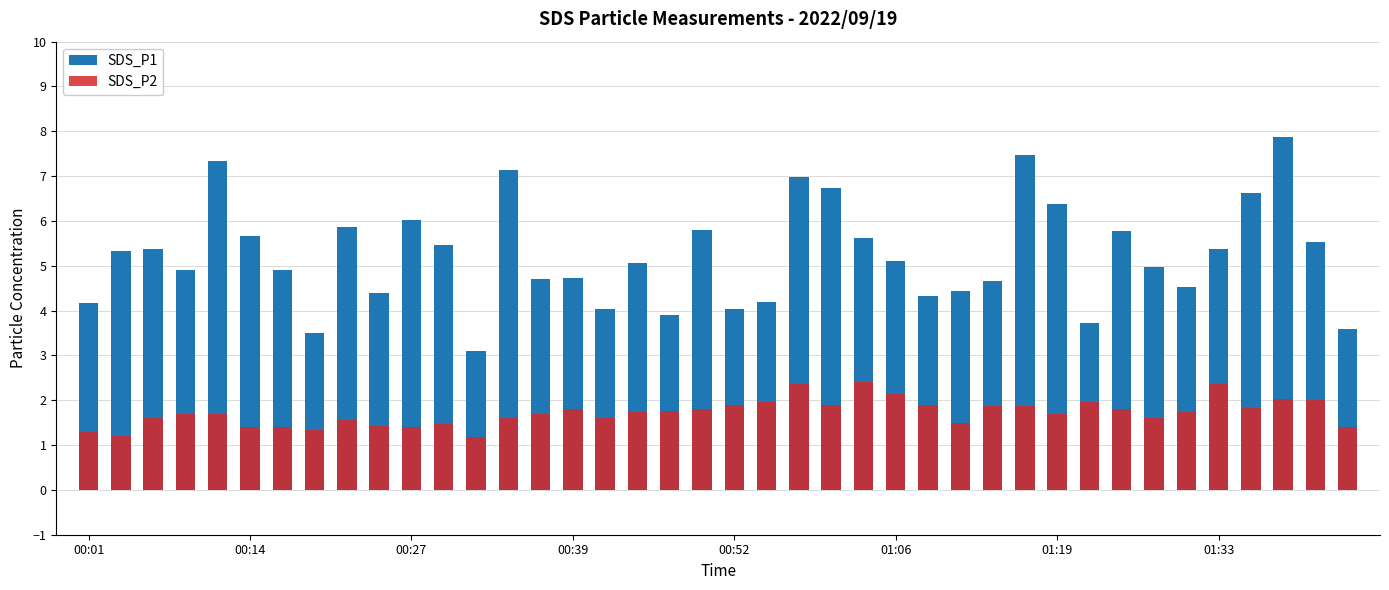

Read the SDS_P1 value at 31.

3.7